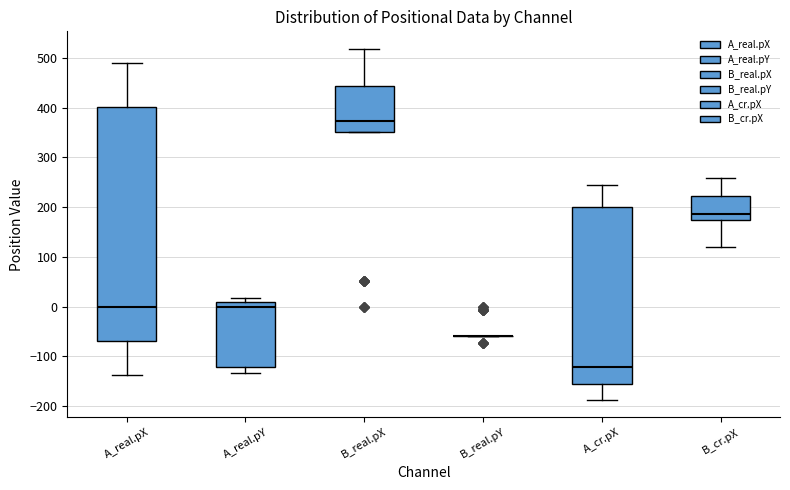

Comparing the boxes themselves (not the whiskers), which one is the tallest?

A_real.pX